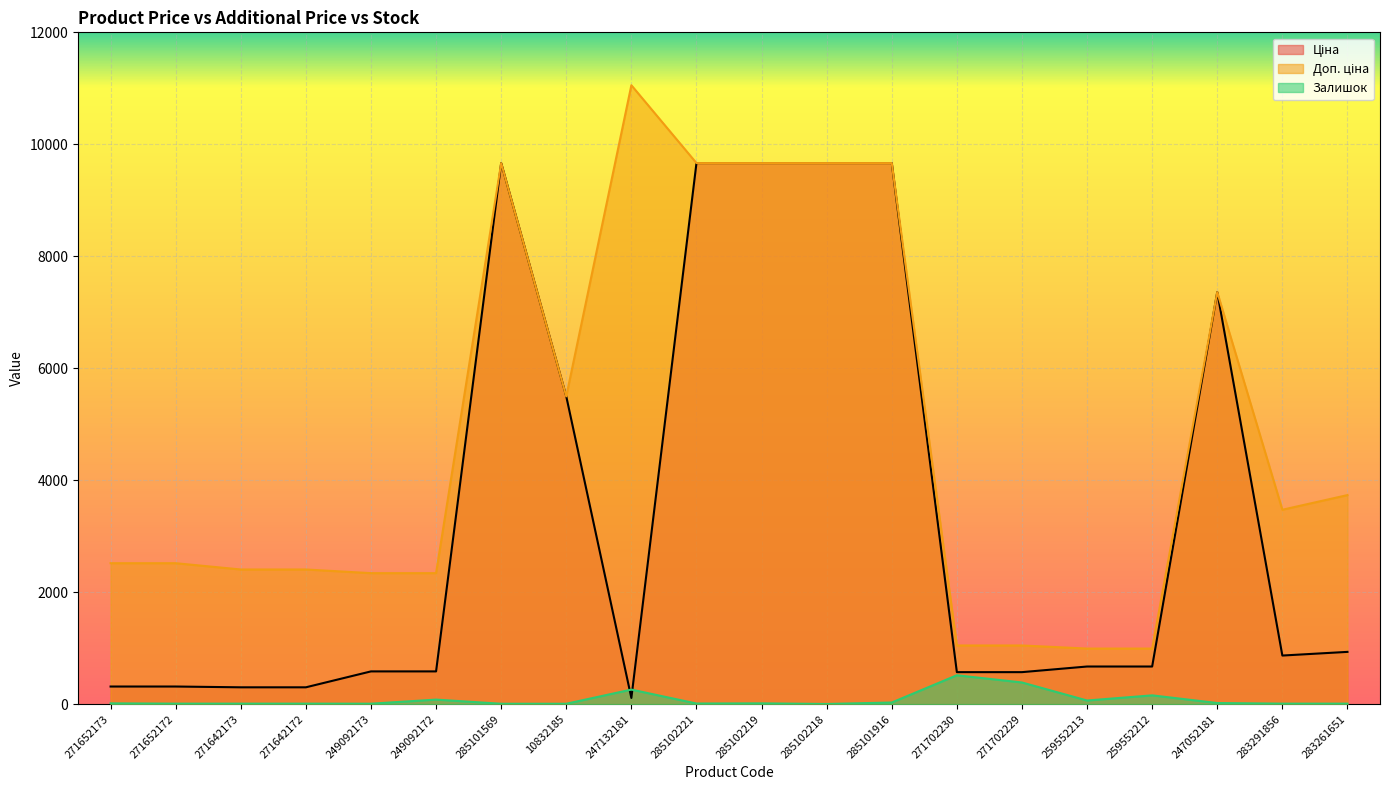

Is it true that Доп. ціна equals 992.7 at 259552213?

True